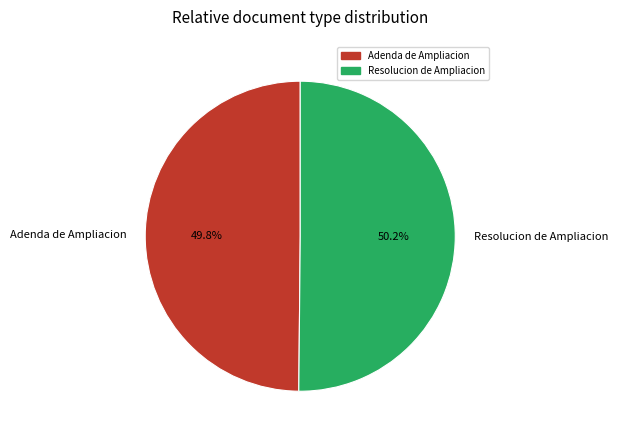

Does any single category account for the majority?

Yes